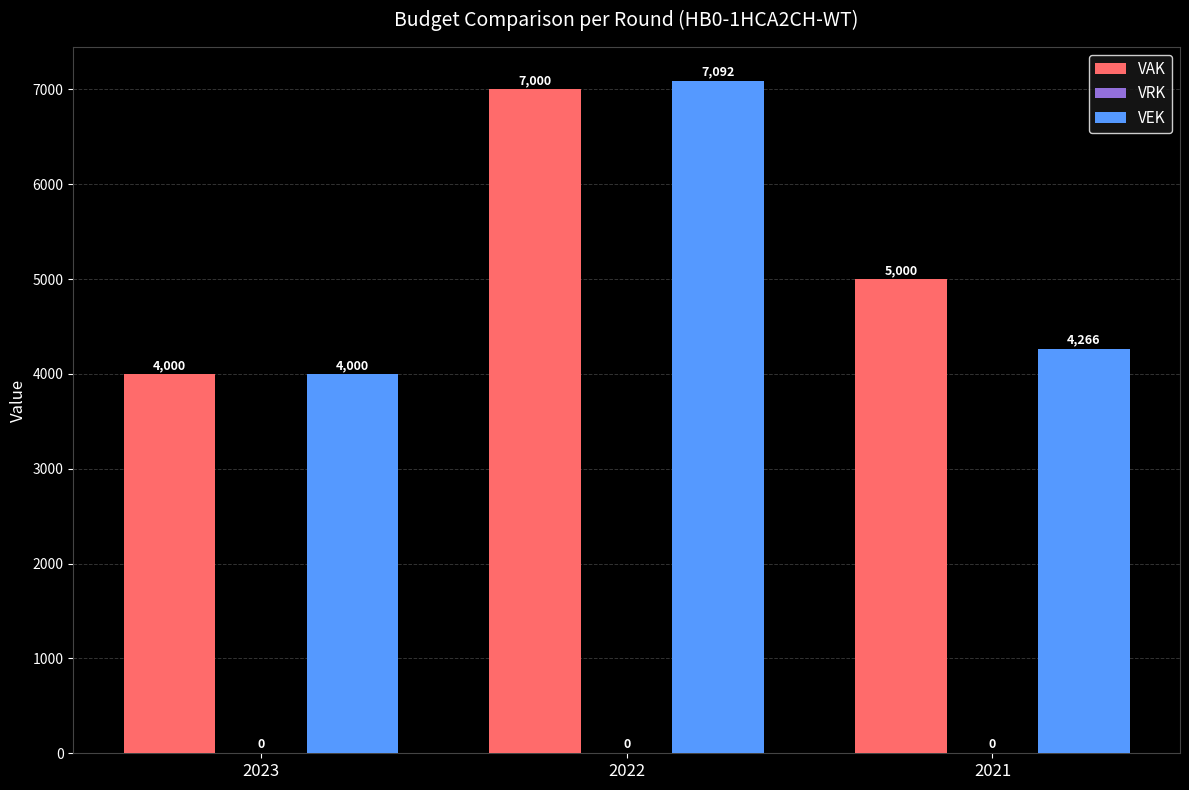

How many bars are there in total?

6